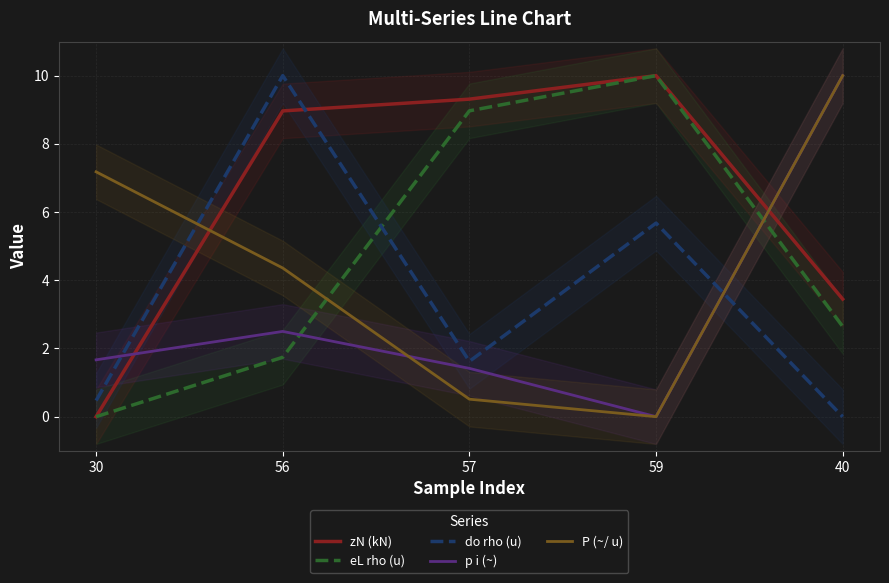

The zN (kN) series shows 3.4 at 40. True or false?

True